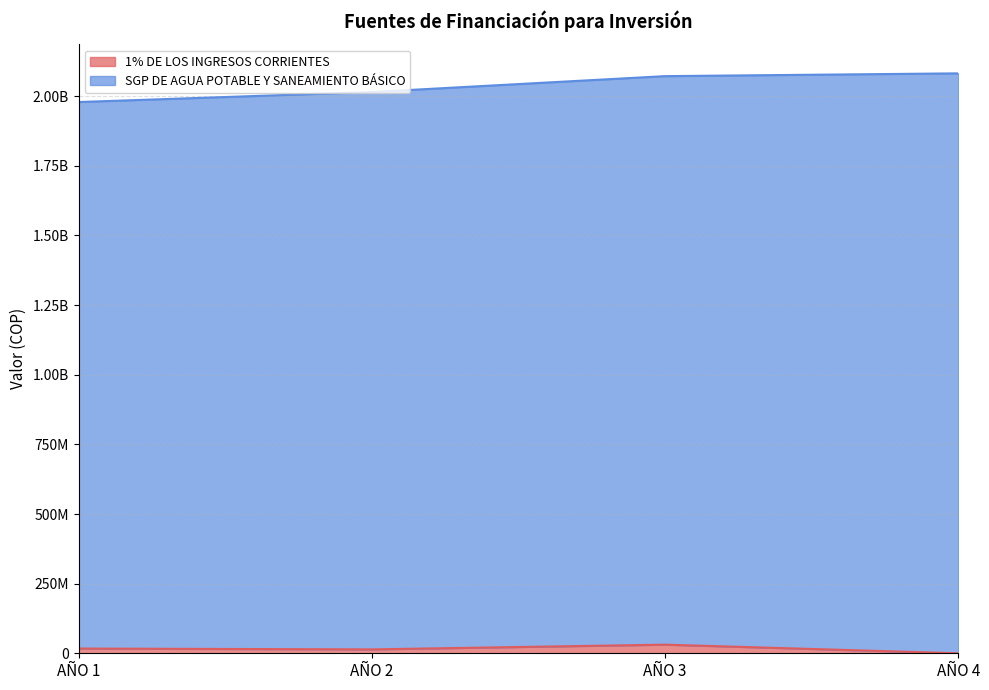

How many positive values are there?

3